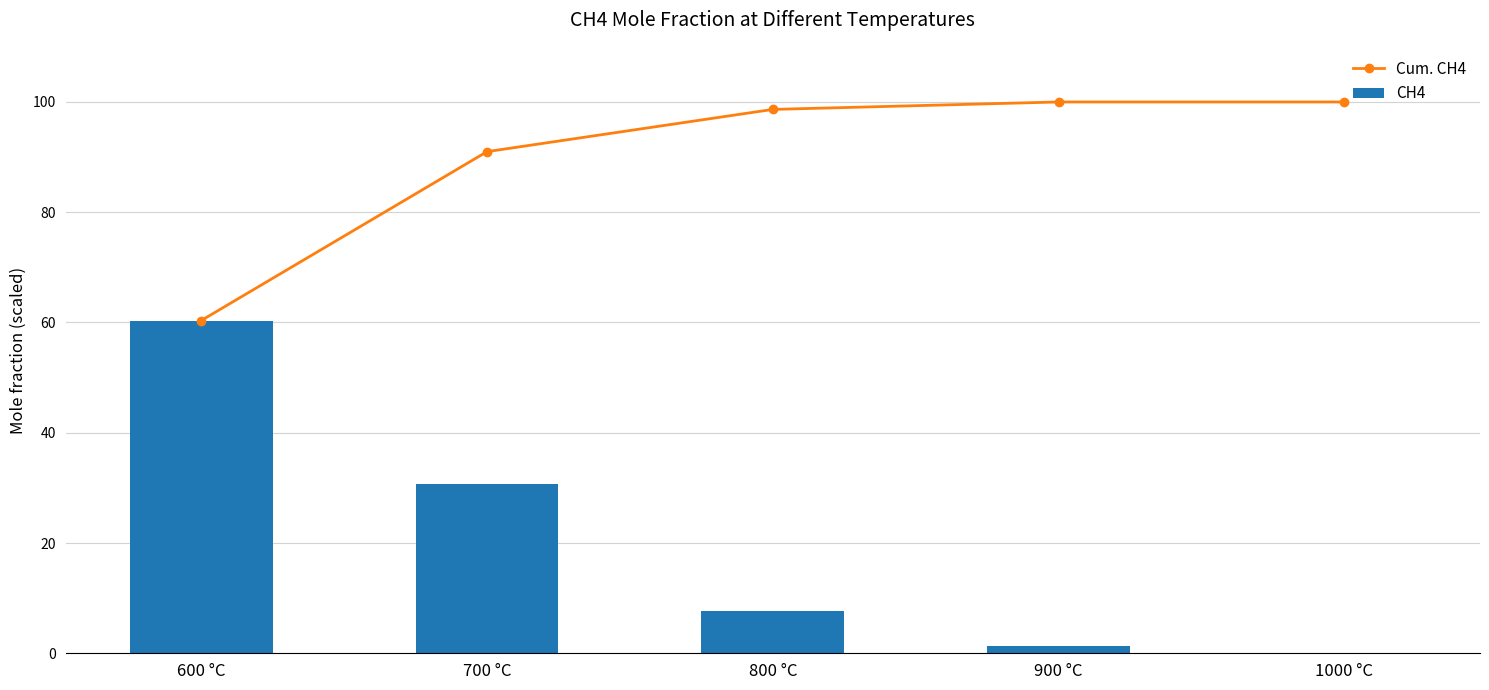

What is the value of the Cum. CH4 bar at the 1st from the left?

60.4